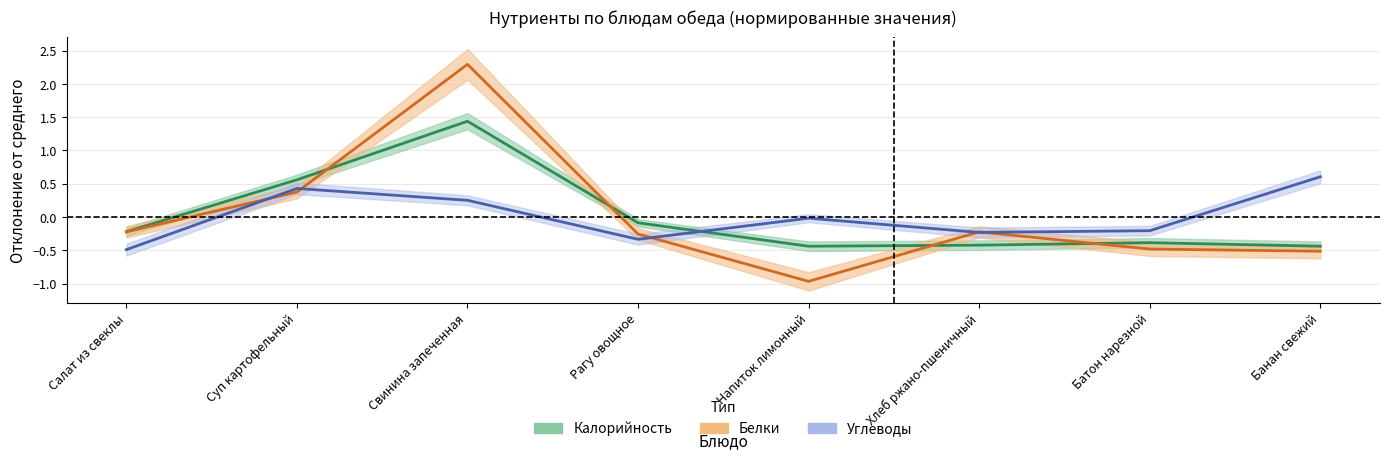

What is the value of the Калорийность point at the 8th from the left?

-0.4